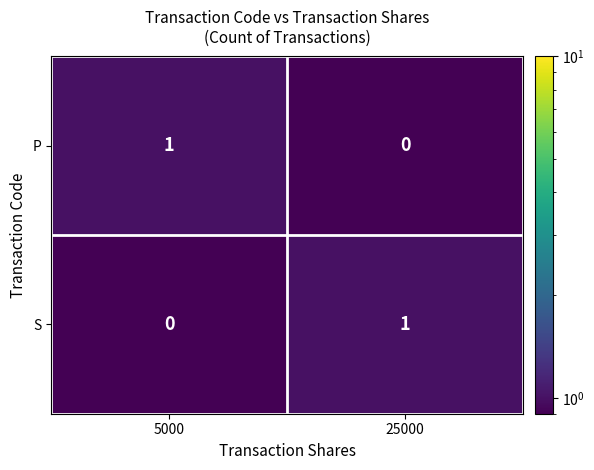

List the labels in order of P value, largest first.

5000, 25000